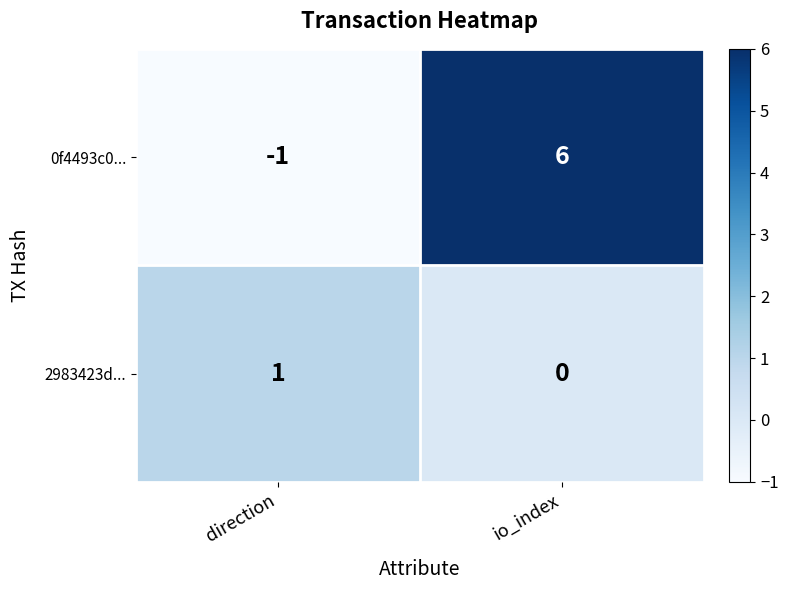

Is it true that 0f4493c0... equals 8 at io_index?

False